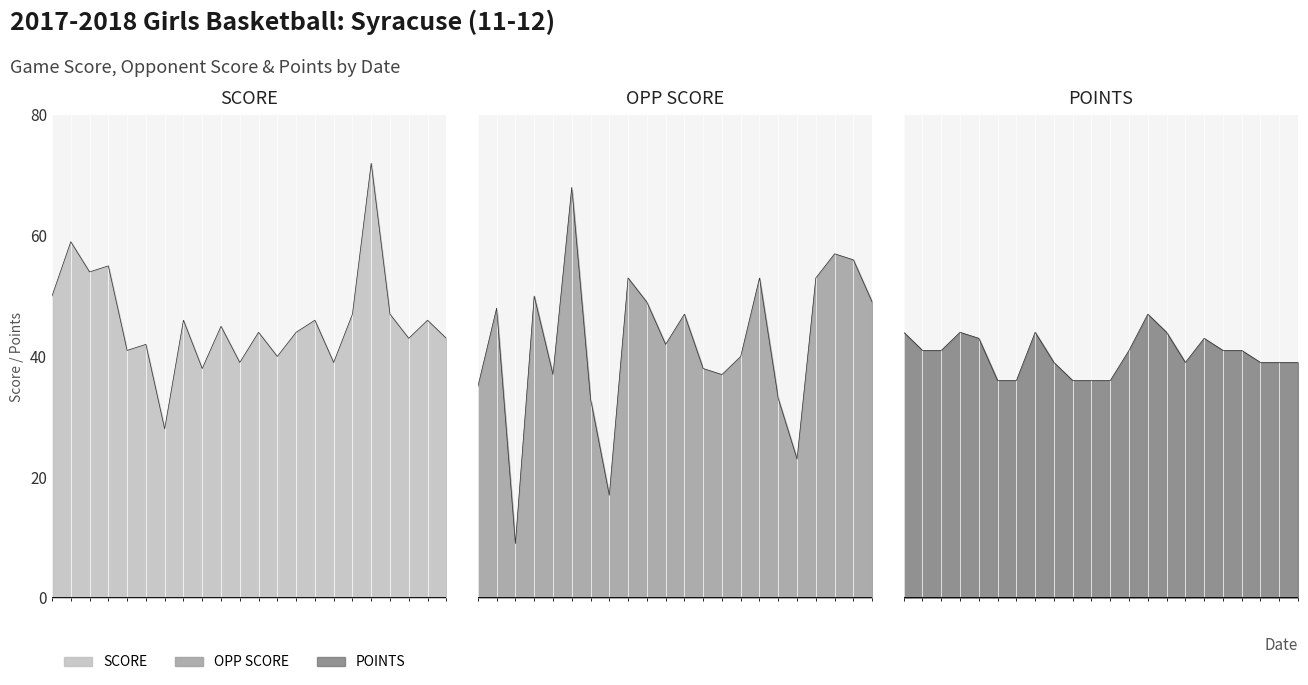

In OPP SCORE, how many points are lower than both neighbors (excluding endpoints)?

6